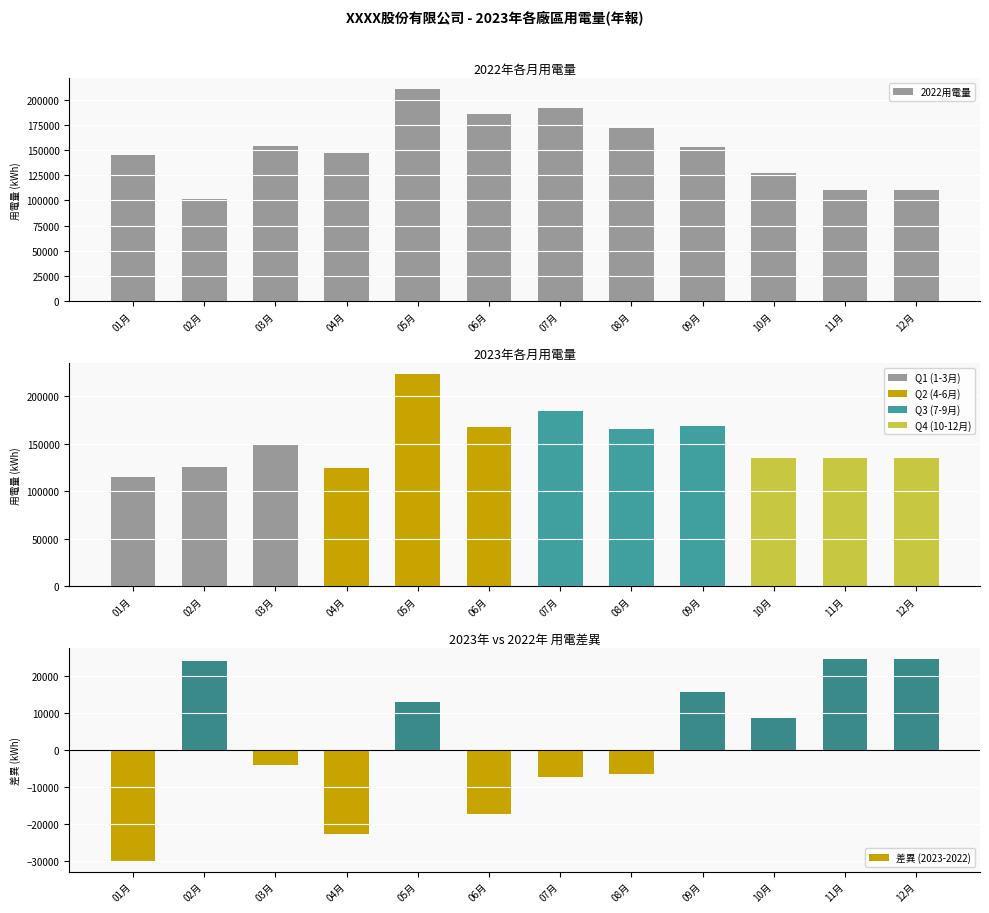

What position from the left is 01月?

1